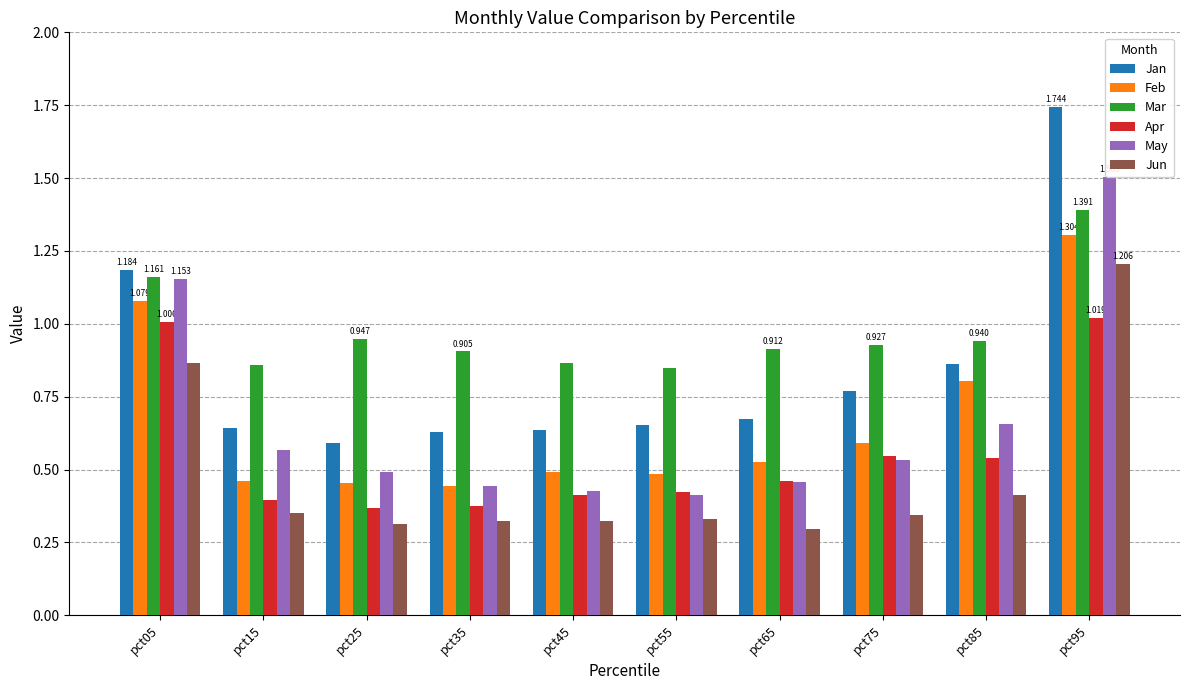

List the series in order of their peak value, highest first.

Jan, May, Mar, Feb, Jun, Apr